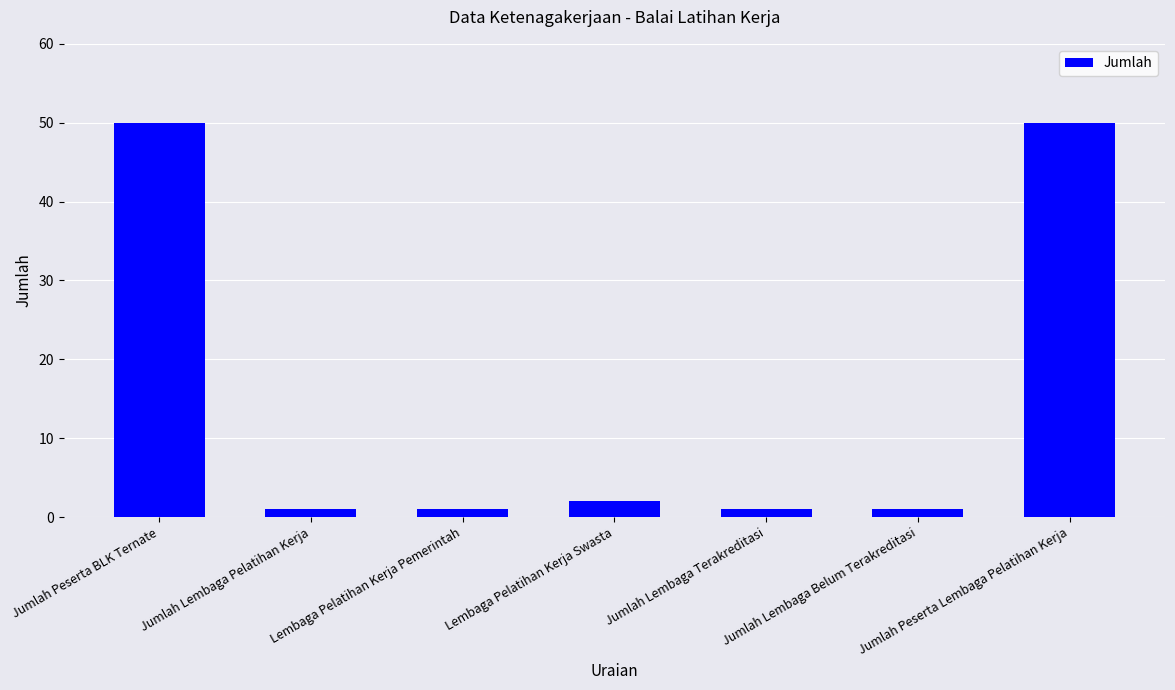

What is the maximum value shown in the chart?

50